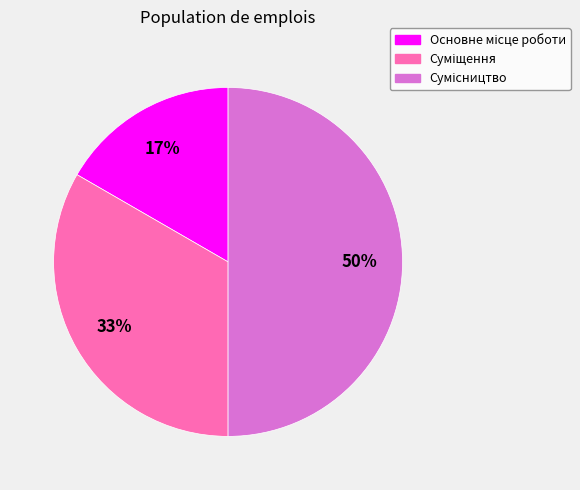

To the nearest percent, what is the average slice percentage?

33%